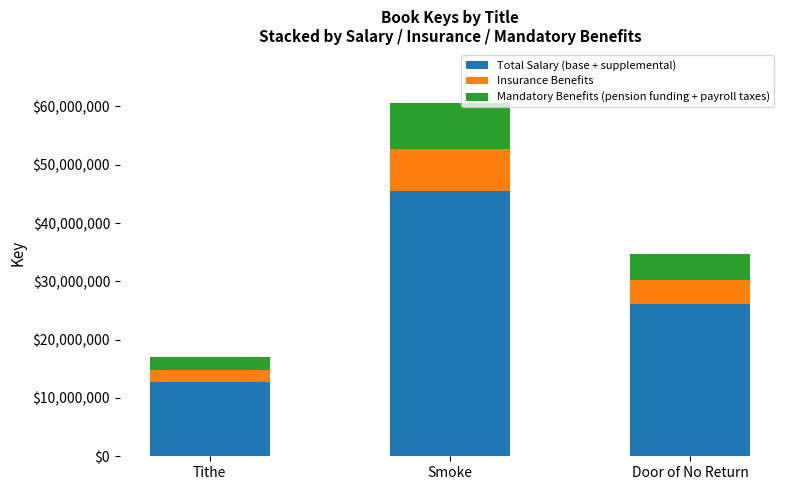

Is it true that Total Salary (base + supplemental) equals 26050644.8 at Door of No Return?

True